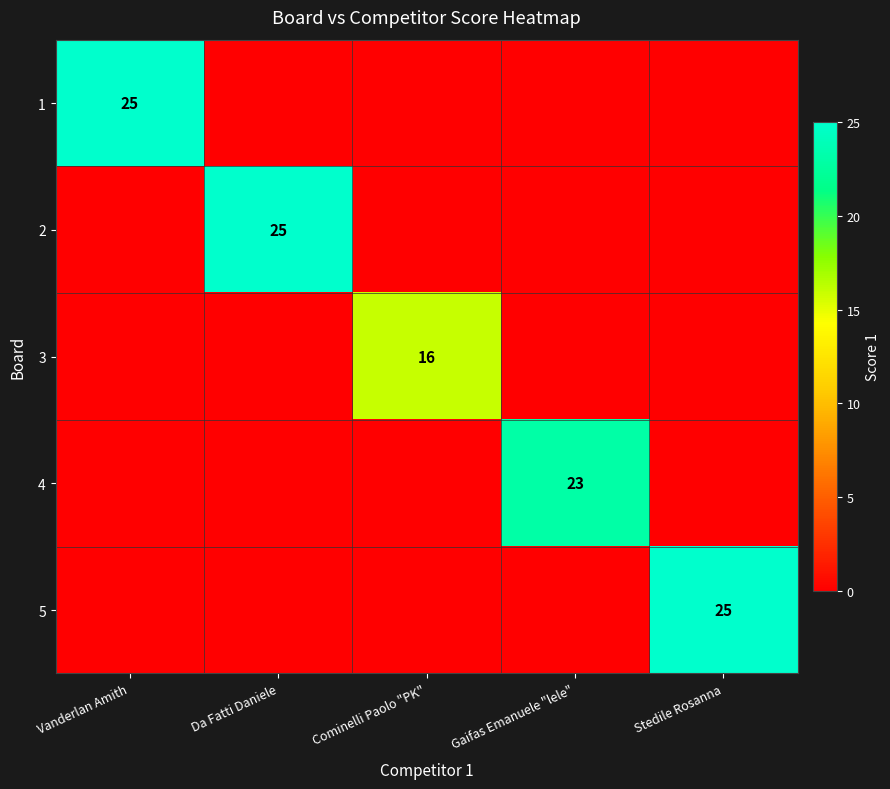

How many data points does each series have?

5